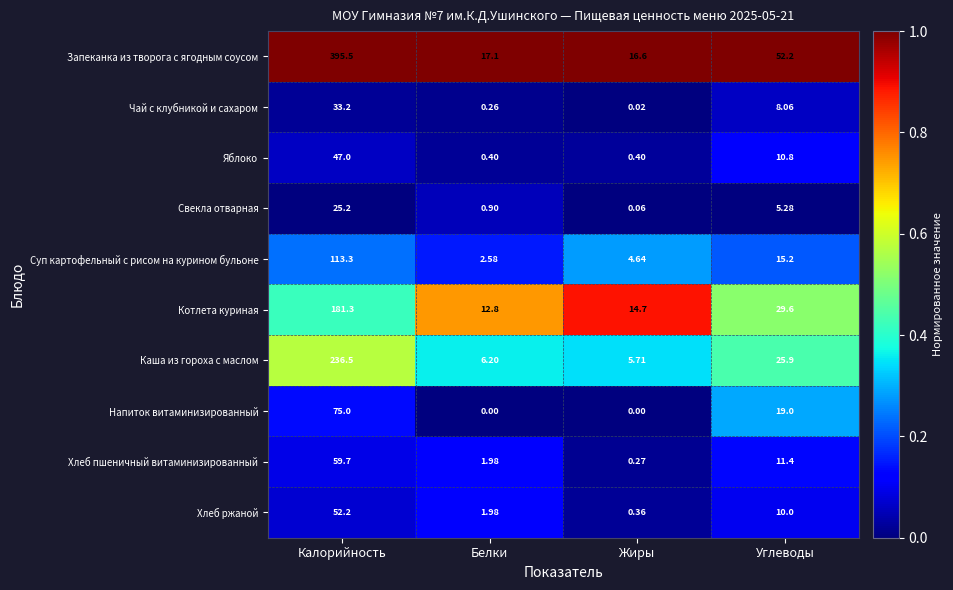

Which series changed the most between Калорийность and Белки?

Запеканка из творога с ягодным соусом